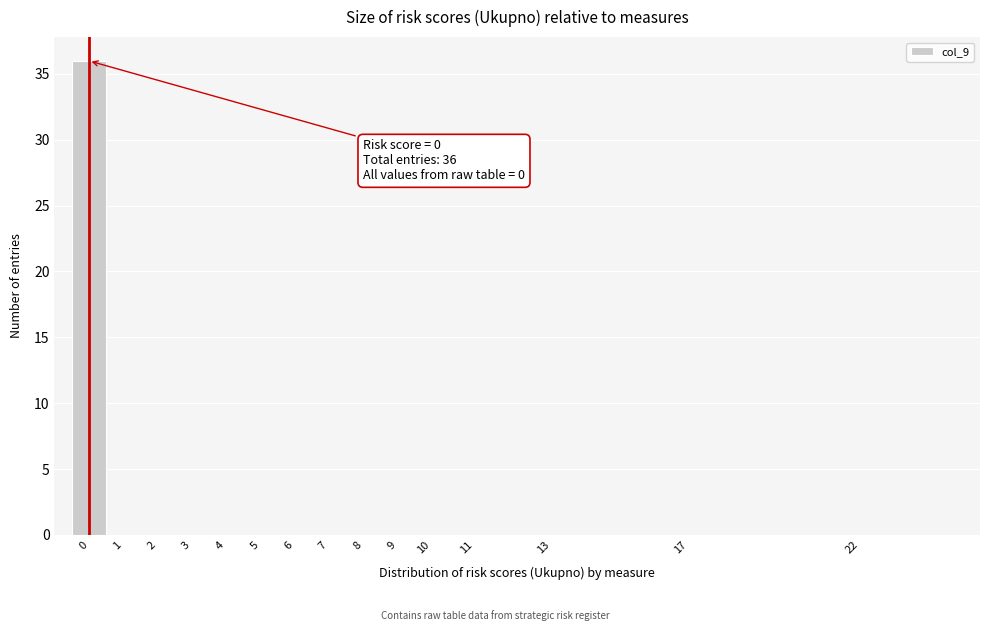

Reading left to right, what are all the values shown in this chart?

0=36	1=0	2=0	3=0	4=0	5=0	6=0	7=0	8=0	9=0	10=0	11=0	13=0	17=0	22=0